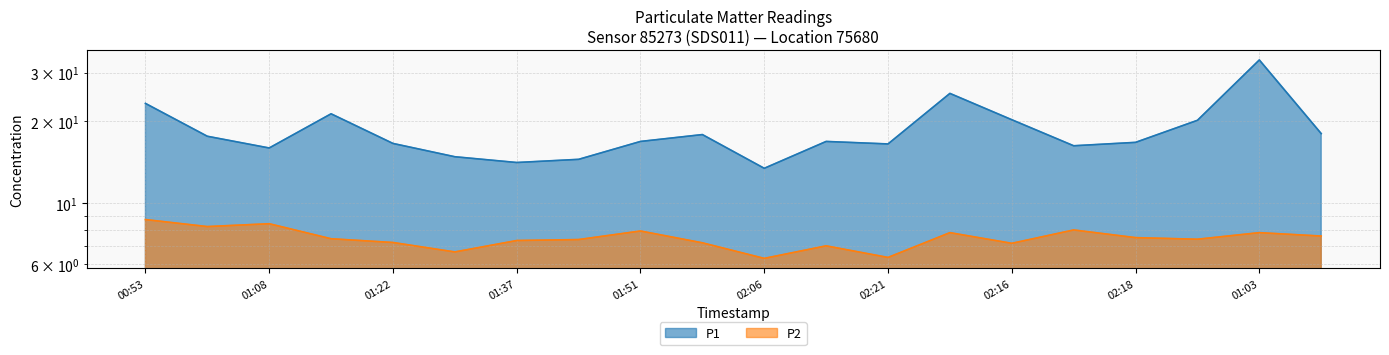

Reading left to right, extract all data points from this chart.

P1: 00:53=23.2	01:00=17.6	01:08=15.9	01:15=21.2	01:22=16.6	01:29=14.8	01:37=14.1	01:44=14.5	01:51=16.8	01:59=17.8	02:06=13.4	02:13=16.8	02:21=16.5	02:28=25.2	02:16=20.2	02:23=16.2	02:18=16.7	02:25=20.1	01:03=33.4	01:10=18.0
P2: 00:53=8.7	01:00=8.2	01:08=8.4	01:15=7.4	01:22=7.2	01:29=6.7	01:37=7.3	01:44=7.4	01:51=7.9	01:59=7.2	02:06=6.3	02:13=7.0	02:21=6.3	02:28=7.8	02:16=7.2	02:23=8.0	02:18=7.5	02:25=7.4	01:03=7.8	01:10=7.6